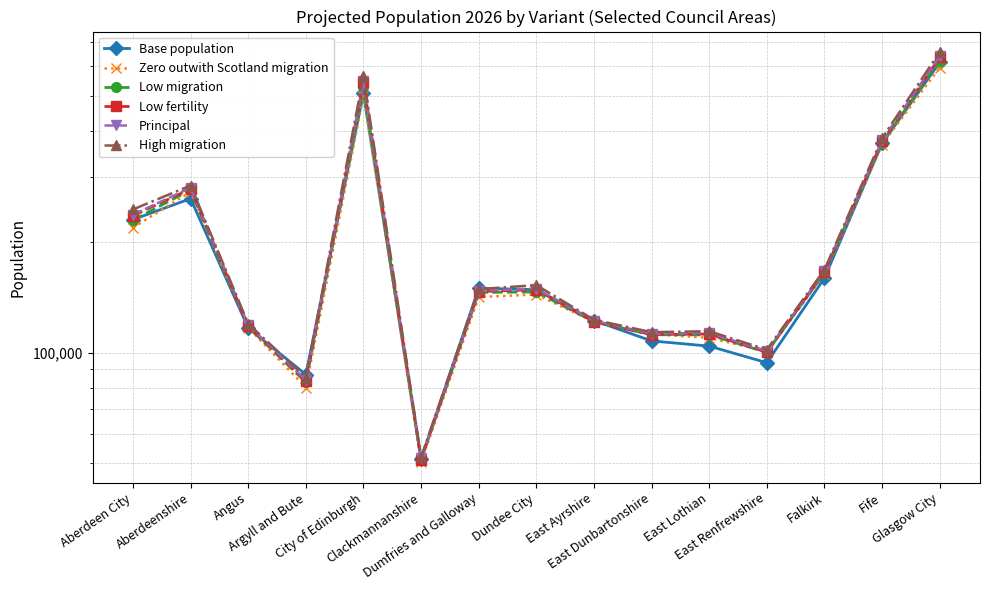

Reading right to left, transcribe all the data shown in this chart.

Base population: 615070	370330	159380	93810	104090	107540	122200	148270	149520	51350	507170	87130	116520	262190	229840
Zero outwith Scotland migration: 596042	367674	163201	100736	109590	112254	121211	143791	141556	50354	499582	80312	116816	273674	218514
Low migration: 622645	372419	164961	100066	111702	111778	121227	146091	145718	50988	527924	82961	117467	276845	229172
Low fertility: 635096	374990	165305	100195	112259	111902	121173	148301	146385	51130	543048	83694	117819	278736	235650
Principal: 639657	377512	166397	100958	113048	112640	122017	149314	147234	51493	546444	84170	118570	280779	237169
High migration: 656651	382737	167886	101797	114278	113592	122806	152548	148739	51917	565161	85508	119727	284626	245038